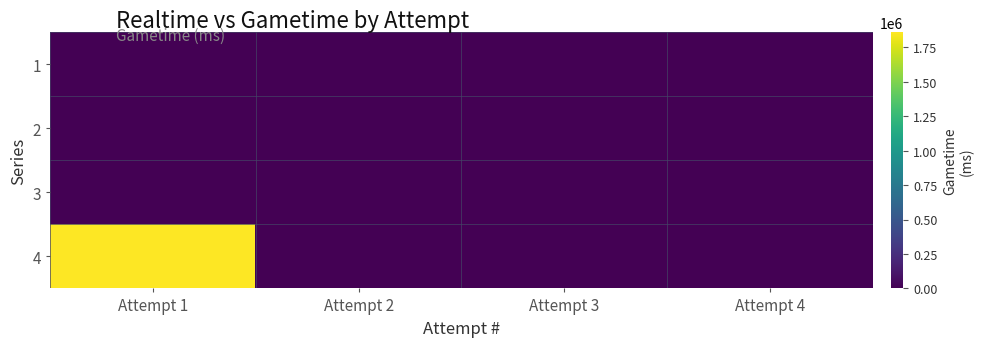

Reading left to right, transcribe all the data shown in this chart.

1: Attempt 1=0	Attempt 2=0	Attempt 3=0	Attempt 4=0
2: Attempt 1=0	Attempt 2=0	Attempt 3=0	Attempt 4=0
3: Attempt 1=0	Attempt 2=0	Attempt 3=0	Attempt 4=0
4: Attempt 1=1860187	Attempt 2=0	Attempt 3=0	Attempt 4=0